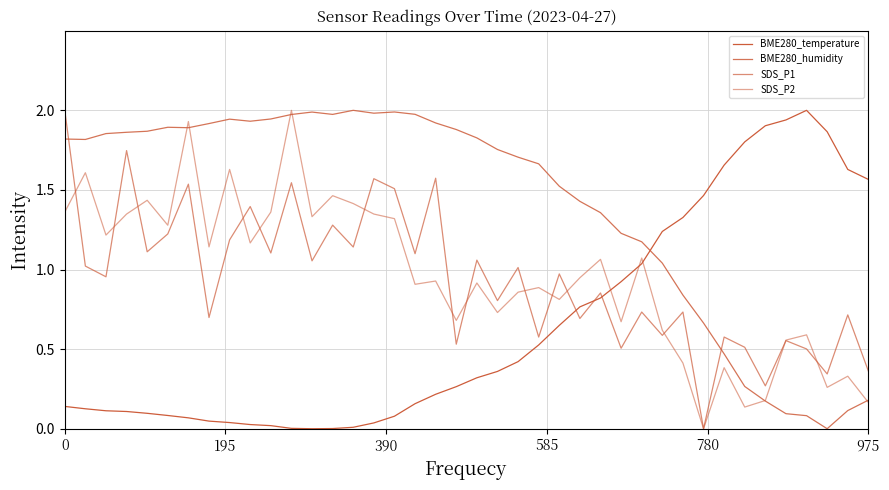

What is the sum of all SDS_P1 values?

37.6